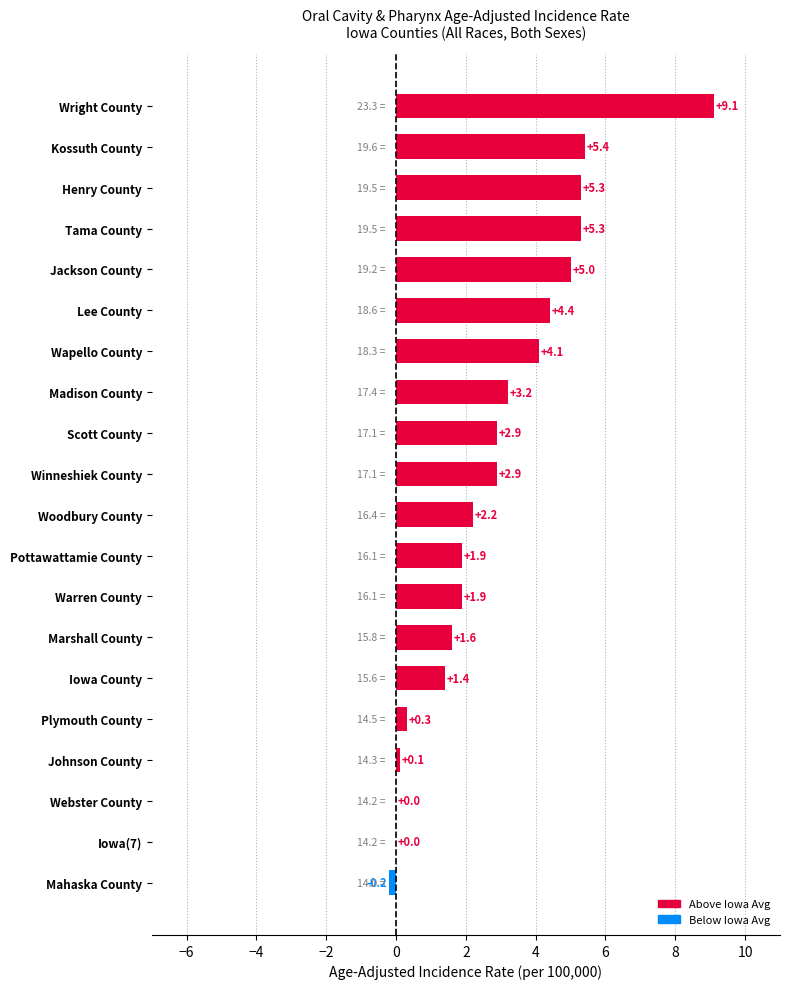

At which category does the chart reach its peak across all series?

Wright County